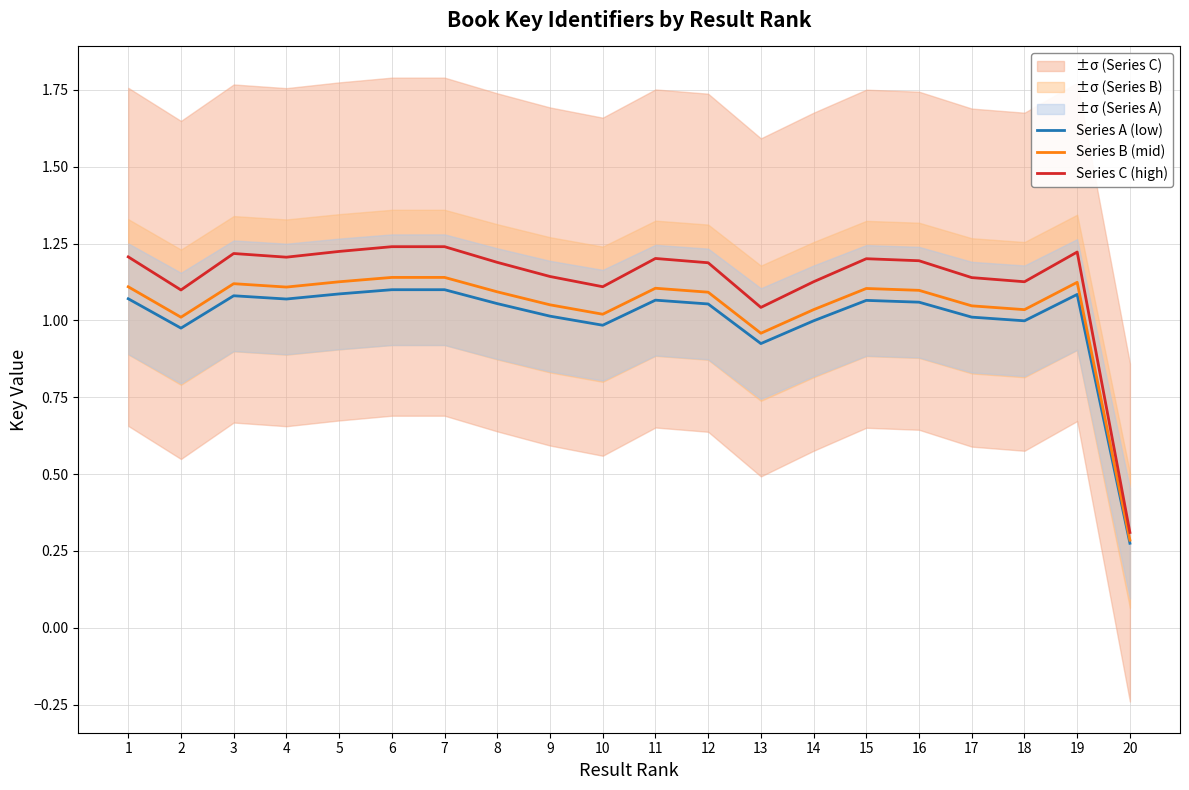

Reading left to right, transcribe all the data shown in this chart.

Series A (low): 1=1.1	2=1.0	3=1.1	4=1.1	5=1.1	6=1.1	7=1.1	8=1.1	9=1.0	10=1.0	11=1.1	12=1.1	13=0.9	14=1.0	15=1.1	16=1.1	17=1.0	18=1.0	19=1.1	20=0.3
Series B (mid): 1=1.1	2=1.0	3=1.1	4=1.1	5=1.1	6=1.1	7=1.1	8=1.1	9=1.1	10=1.0	11=1.1	12=1.1	13=1.0	14=1.0	15=1.1	16=1.1	17=1.0	18=1.0	19=1.1	20=0.3
Series C (high): 1=1.2	2=1.1	3=1.2	4=1.2	5=1.2	6=1.2	7=1.2	8=1.2	9=1.1	10=1.1	11=1.2	12=1.2	13=1.0	14=1.1	15=1.2	16=1.2	17=1.1	18=1.1	19=1.2	20=0.3